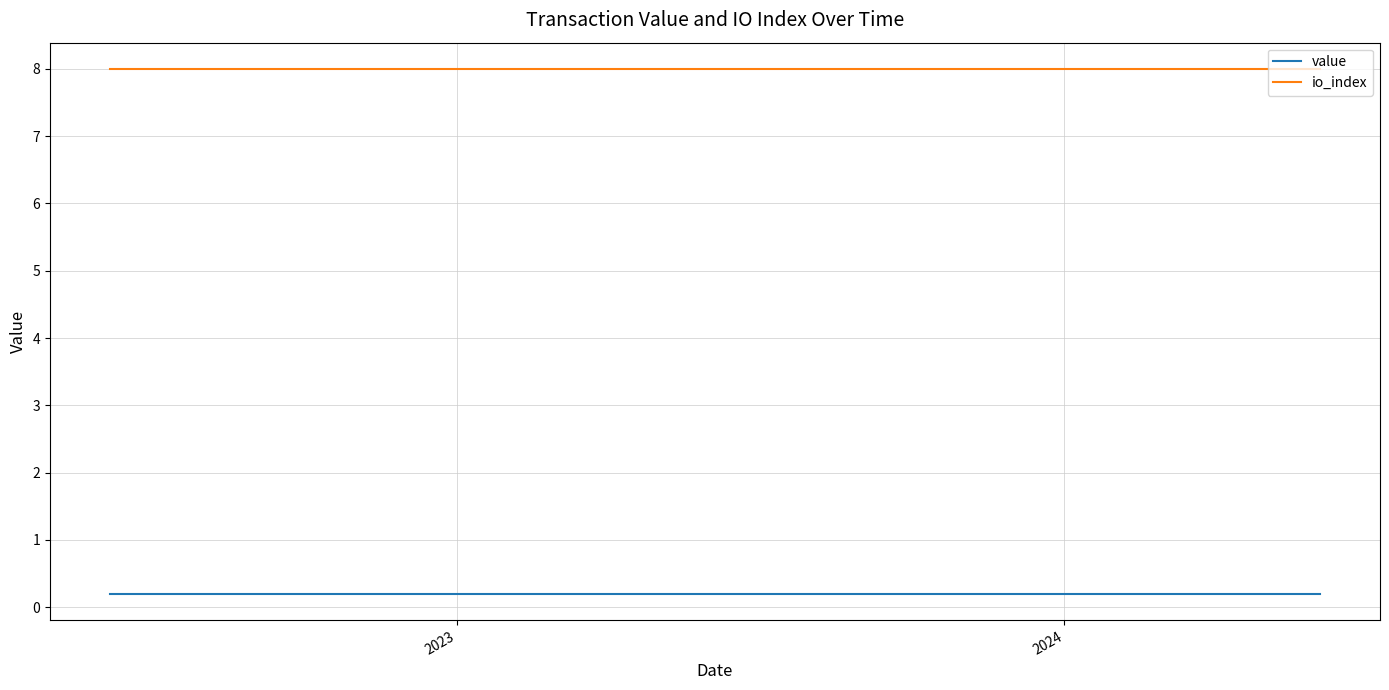

True or false: io_index and value cross at least once.

False